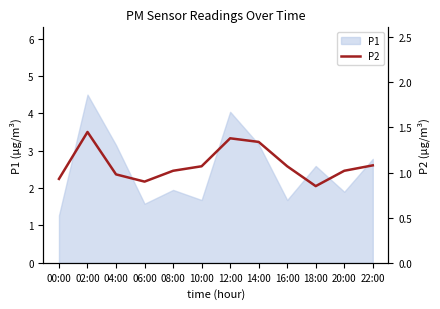

What is the maximum value shown in the chart?

1.4